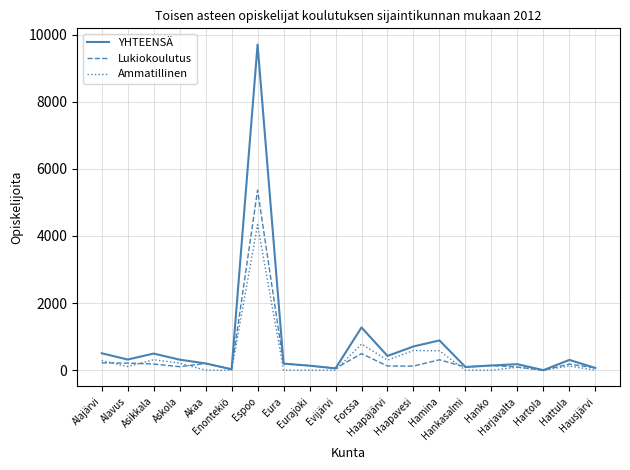

Which series has the widest spread of values?

YHTEENSÄ